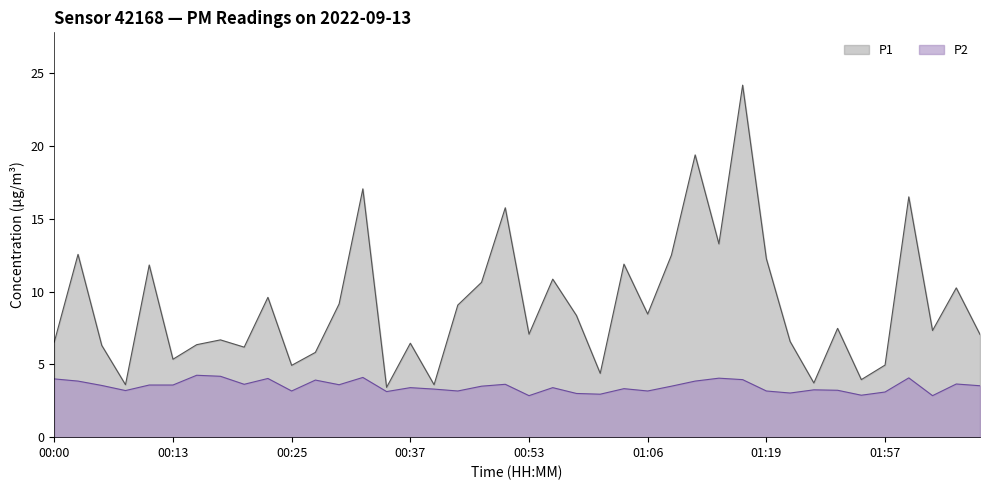

Rank the series by their average value, from highest to lowest.

P1, P2